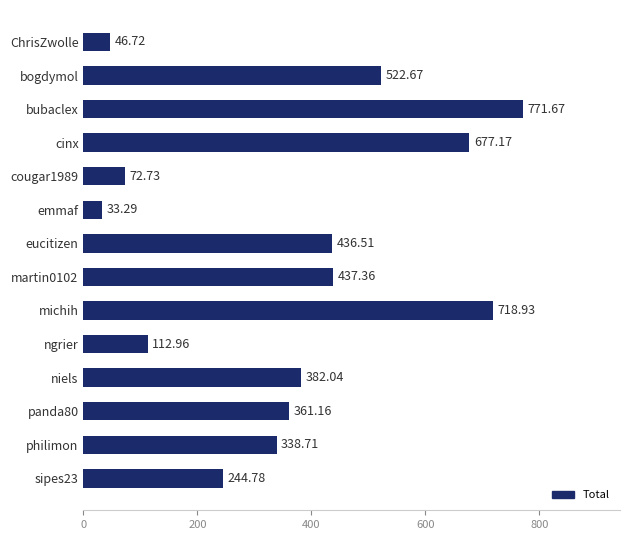

What is the difference between the maximum and minimum values?

738.4